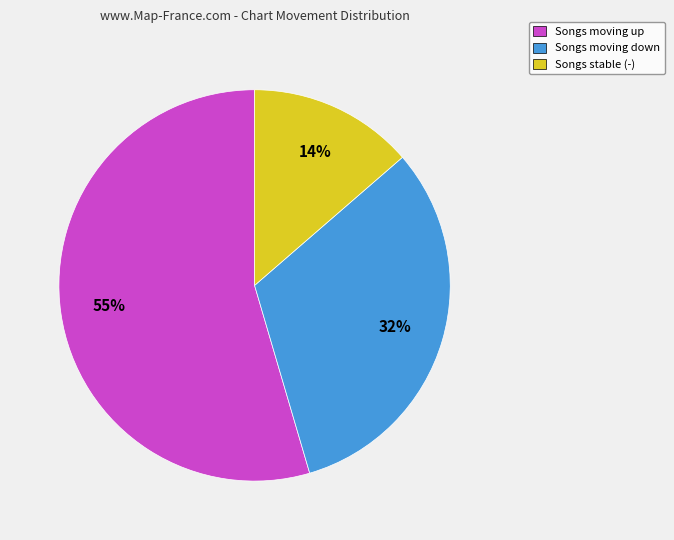

The Songs moving down slice represents 37% of the pie. True or false?

False